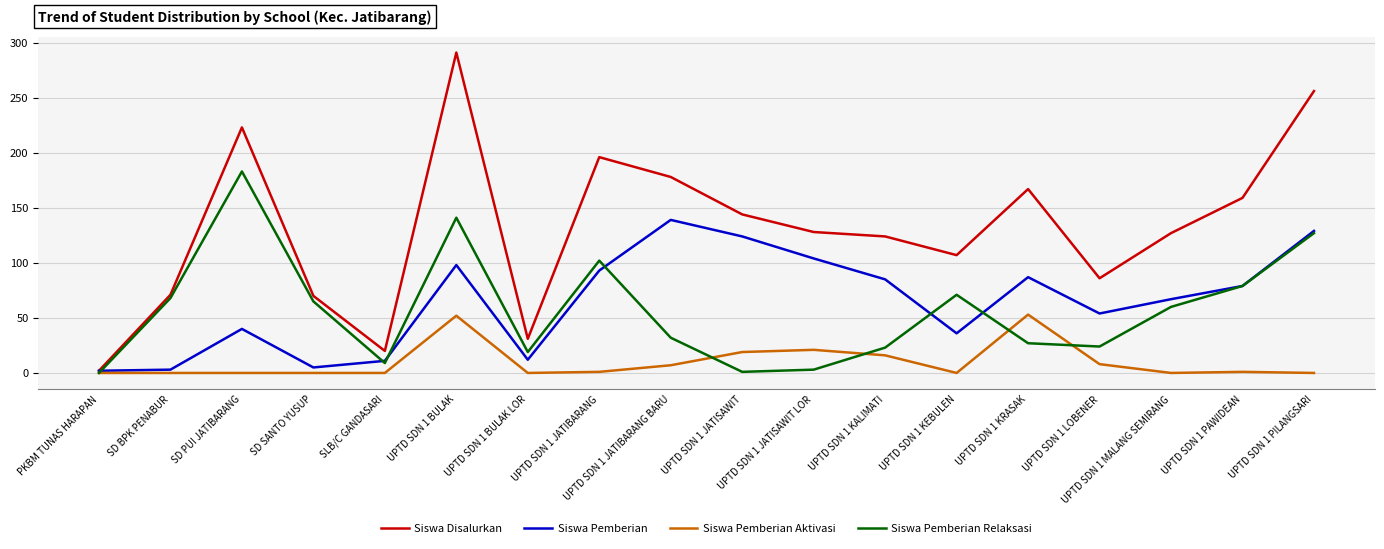

What are all the series names shown in the legend?

Siswa Disalurkan, Siswa Pemberian, Siswa Pemberian Aktivasi, Siswa Pemberian Relaksasi